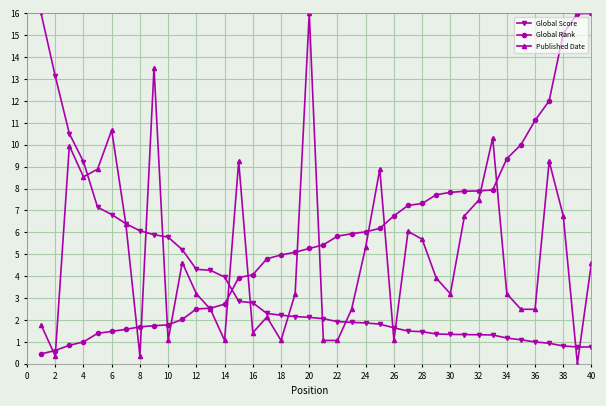

After their last crossing, which series has the higher values: Global Rank or Global Score?

Global Rank